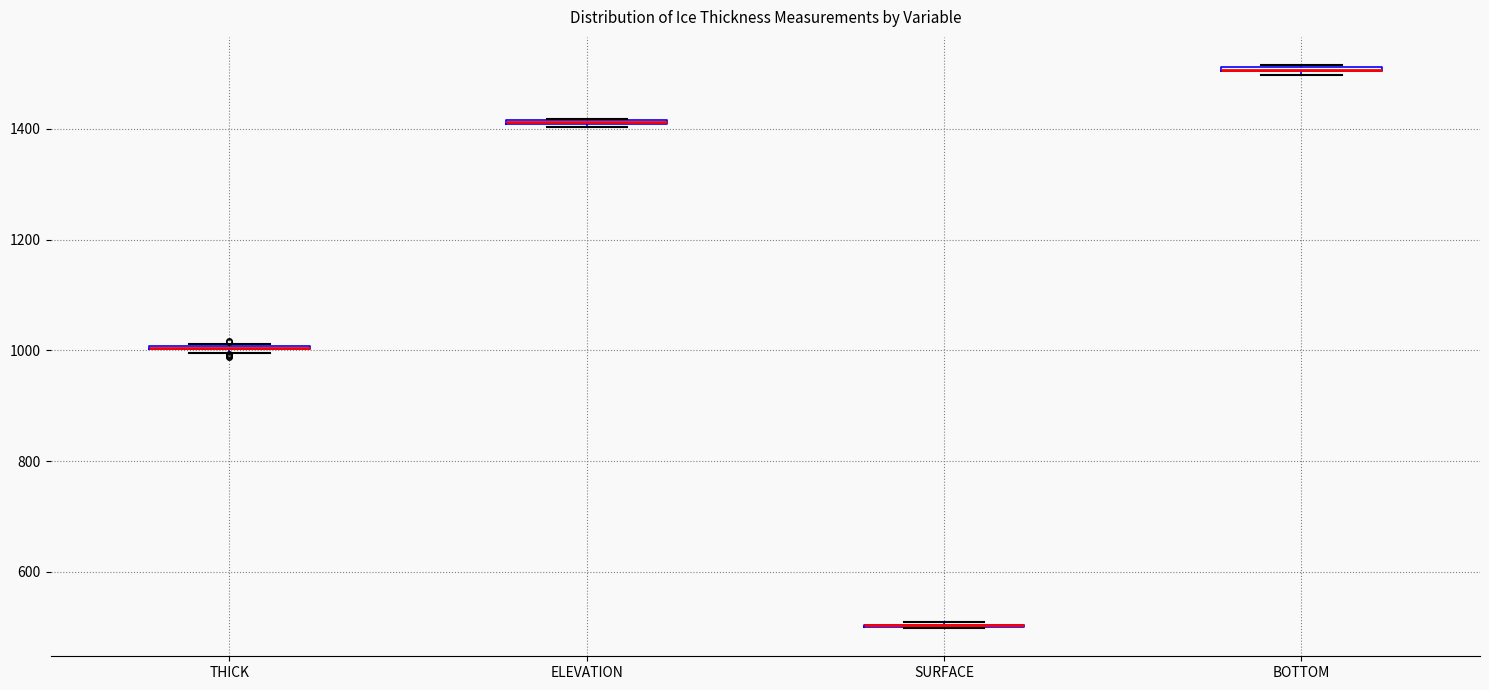

Where is the lower edge of the box for BOTTOM on the y-axis? The values are not printed on the chart, so give them approximately, as read against the axis.

1500